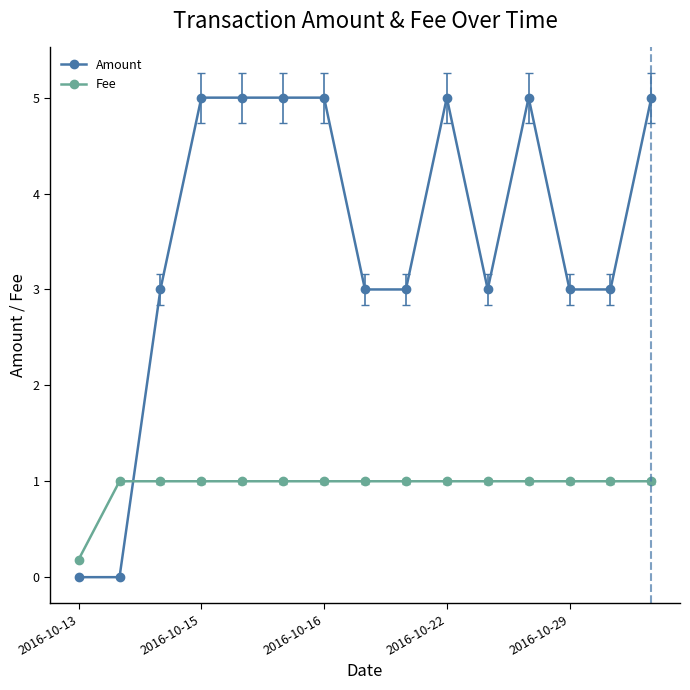

List the series in order of their overall mean, lowest first.

Fee, Amount